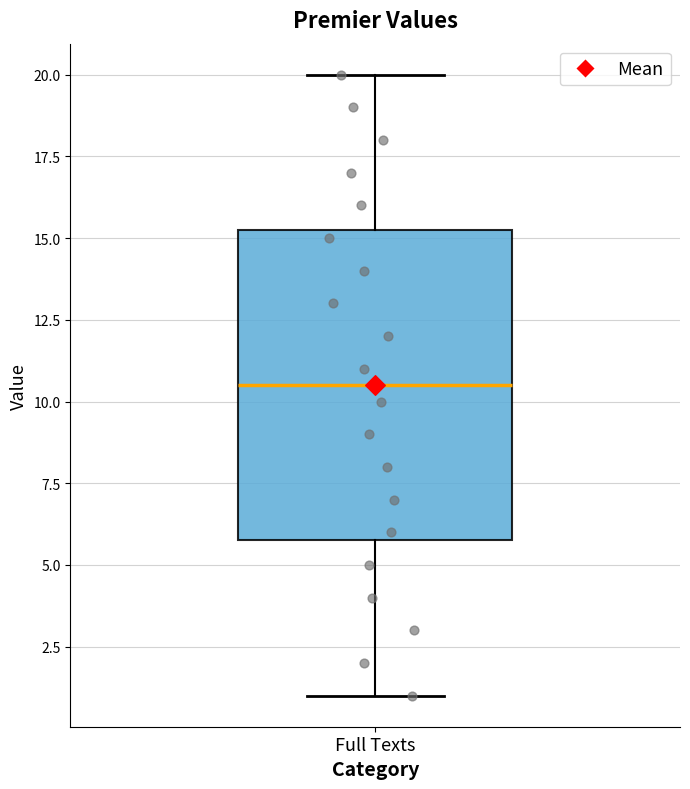

Where does the median line of the box for Full Texts sit on the y-axis? The values are not printed on the chart, so give them approximately, as read against the axis.

10.5